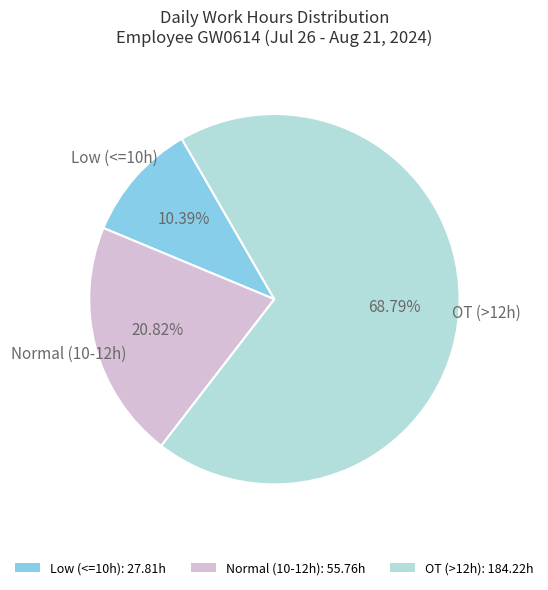

Is there a majority slice in this chart?

Yes